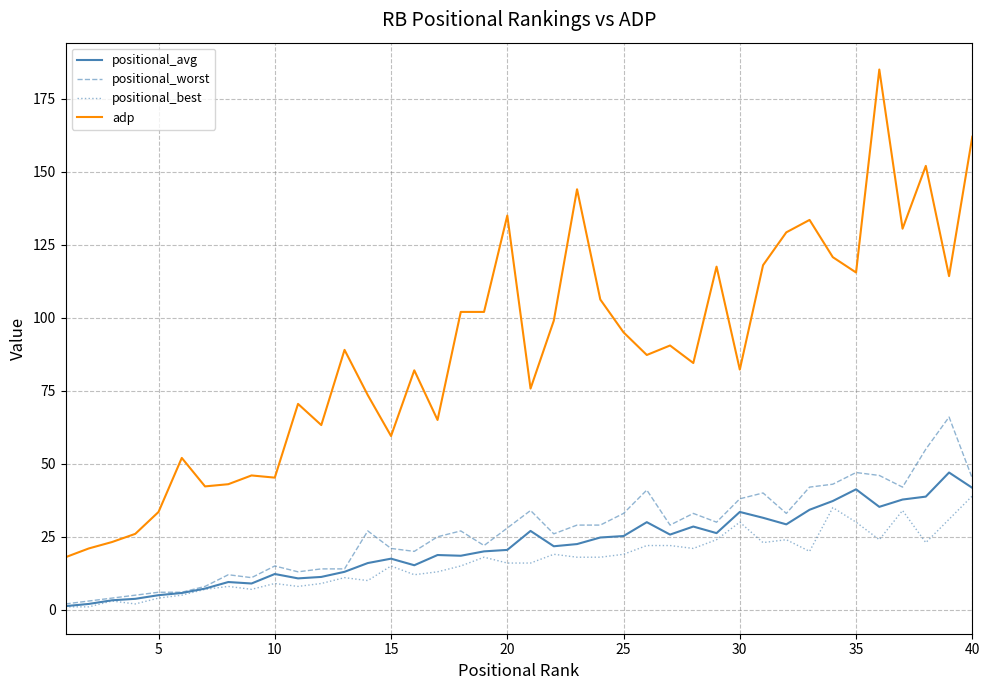

Which series has the widest spread of values?

adp